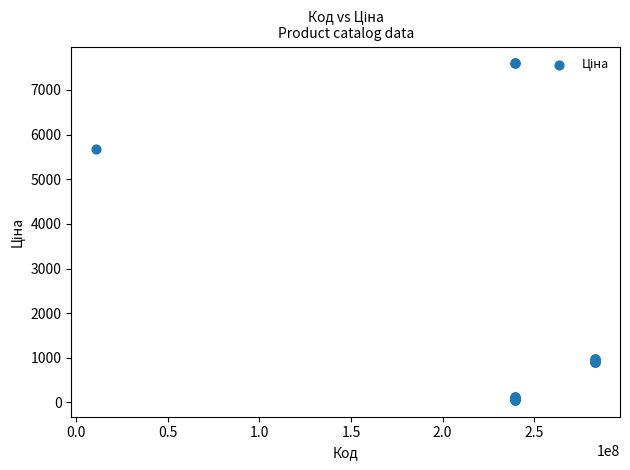

What Y value in the scatter plot is closest to 3826?

5673.8